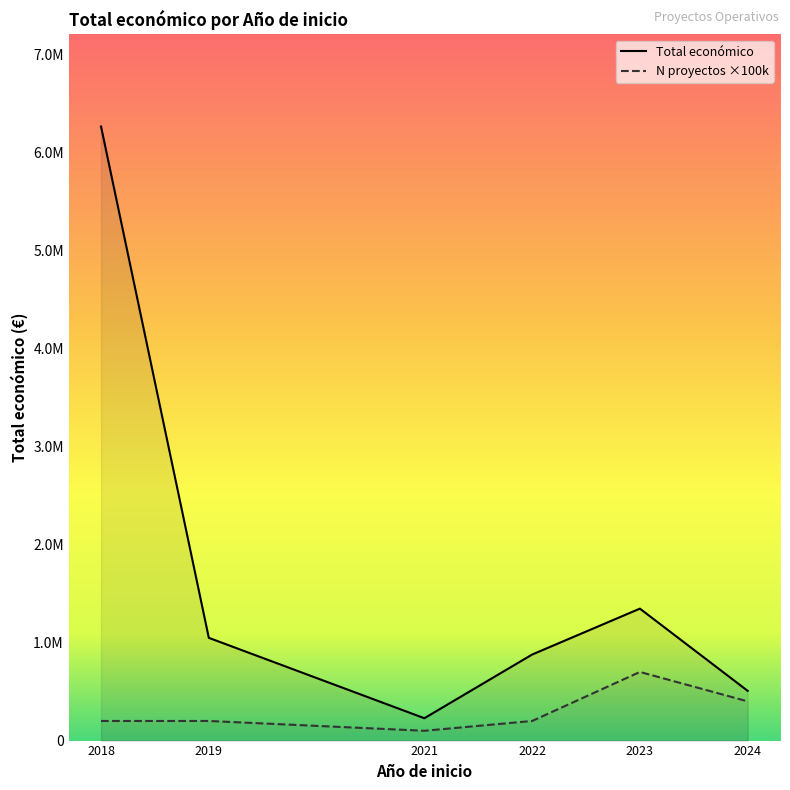

How many distinct data groups are displayed?

2